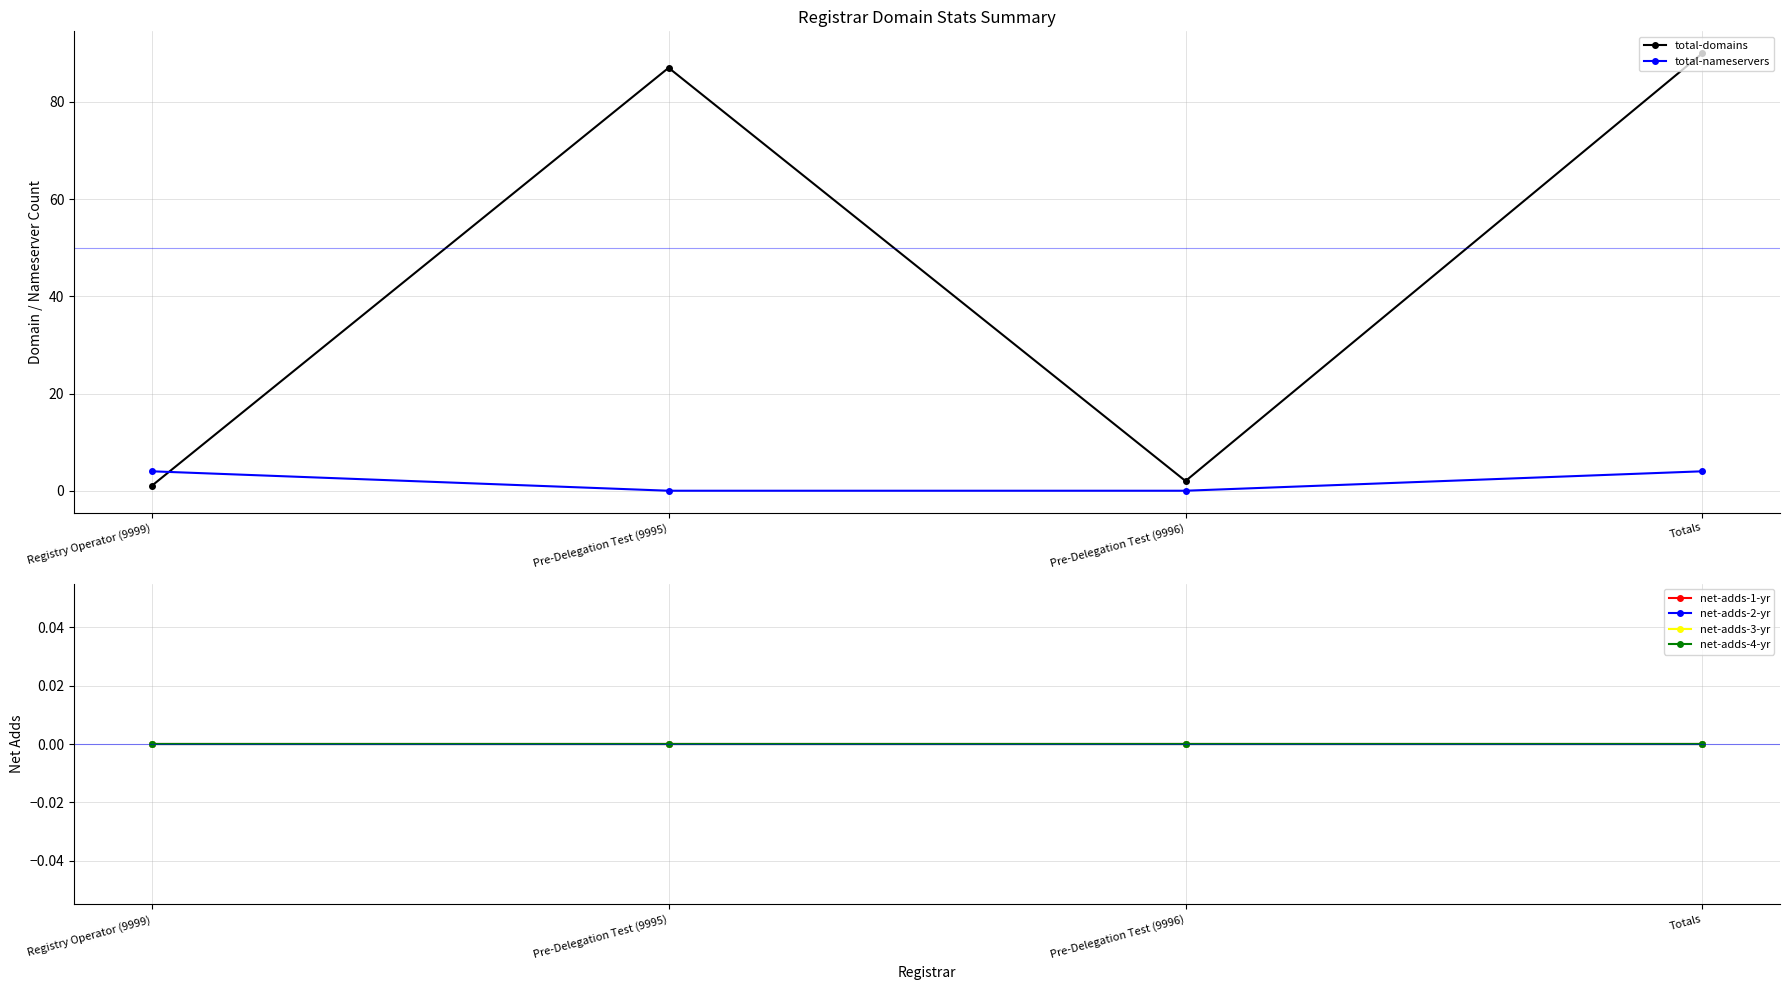

True or false: total-domains has a value of 1 at Registry Operator (9999).

True